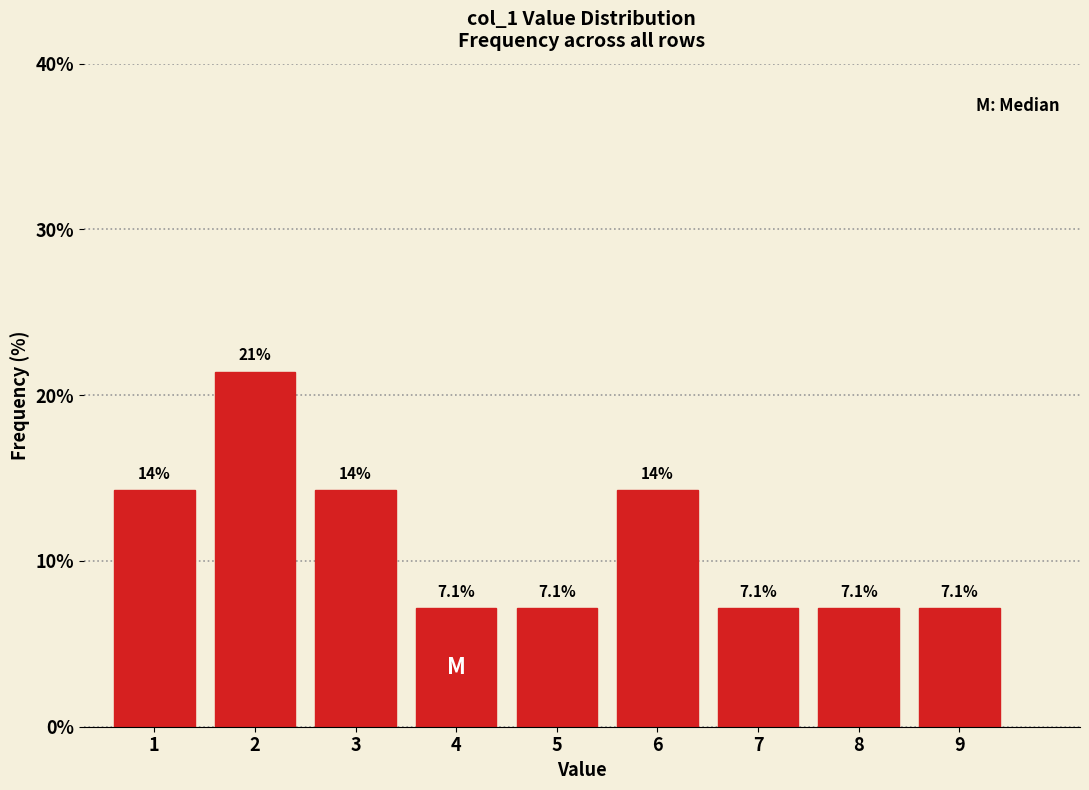

Reading left to right, extract all data points from this chart.

1=14.3	2=21.4	3=14.3	4=7.1	5=7.1	6=14.3	7=7.1	8=7.1	9=7.1